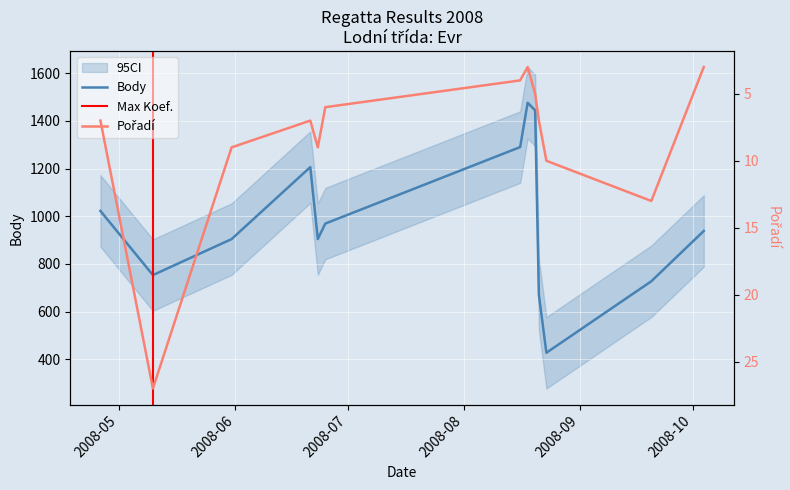

What is the lowest value of the Body series?

427